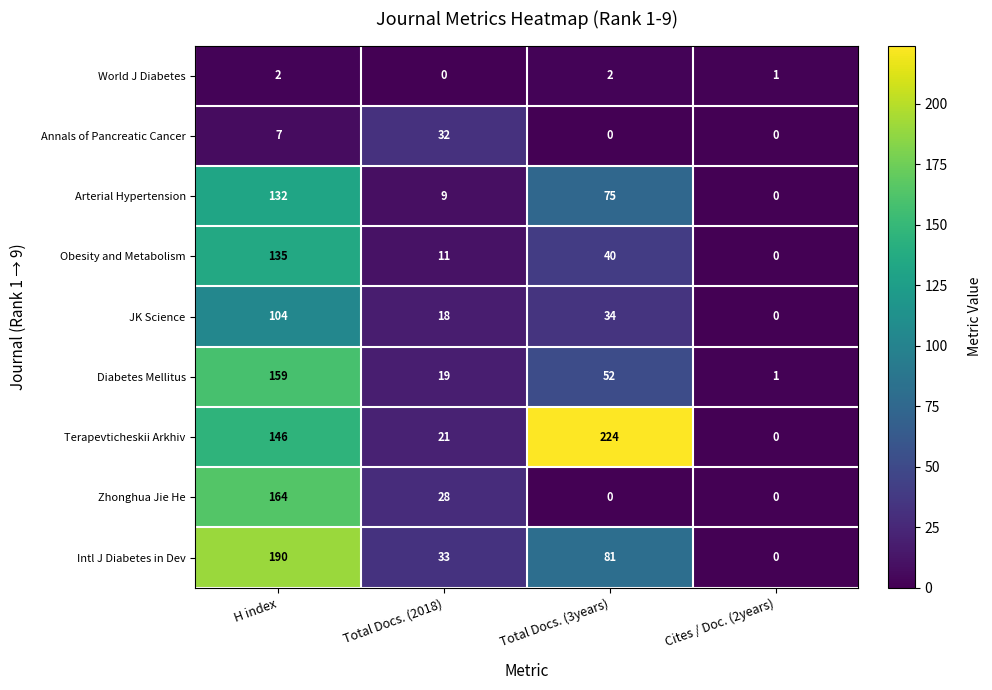

Is it true that Obesity and Metabolism equals 0 at Cites / Doc. (2years)?

True